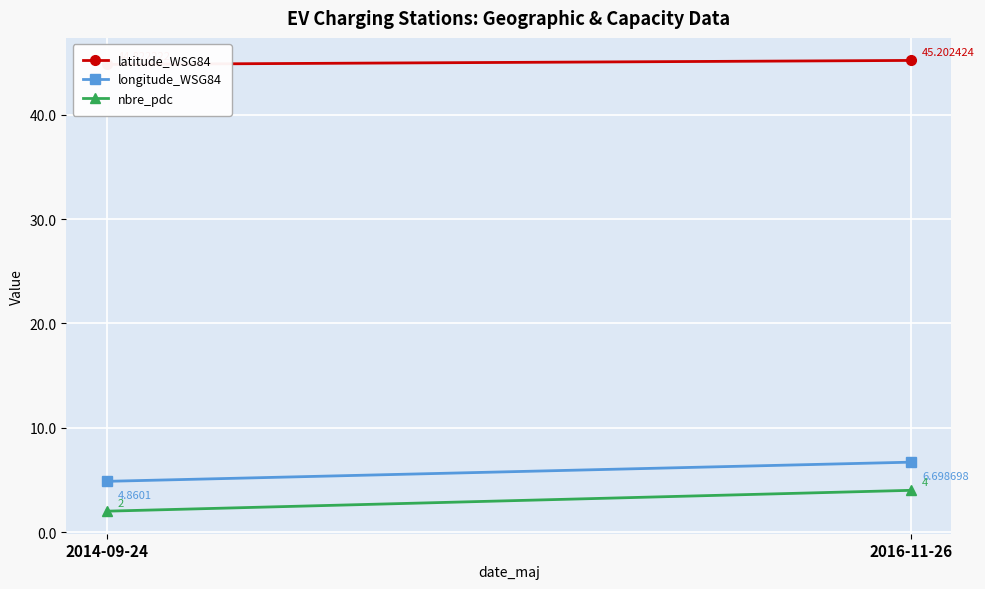

Is it true that longitude_WSG84 equals 4.9 at 2014-09-24?

True